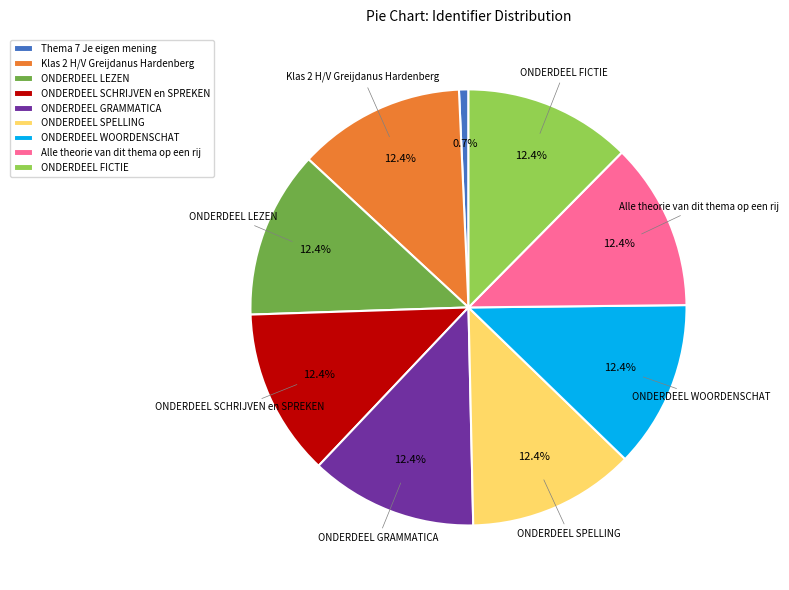

What is the smallest slice in the pie chart?

Thema 7 Je eigen mening